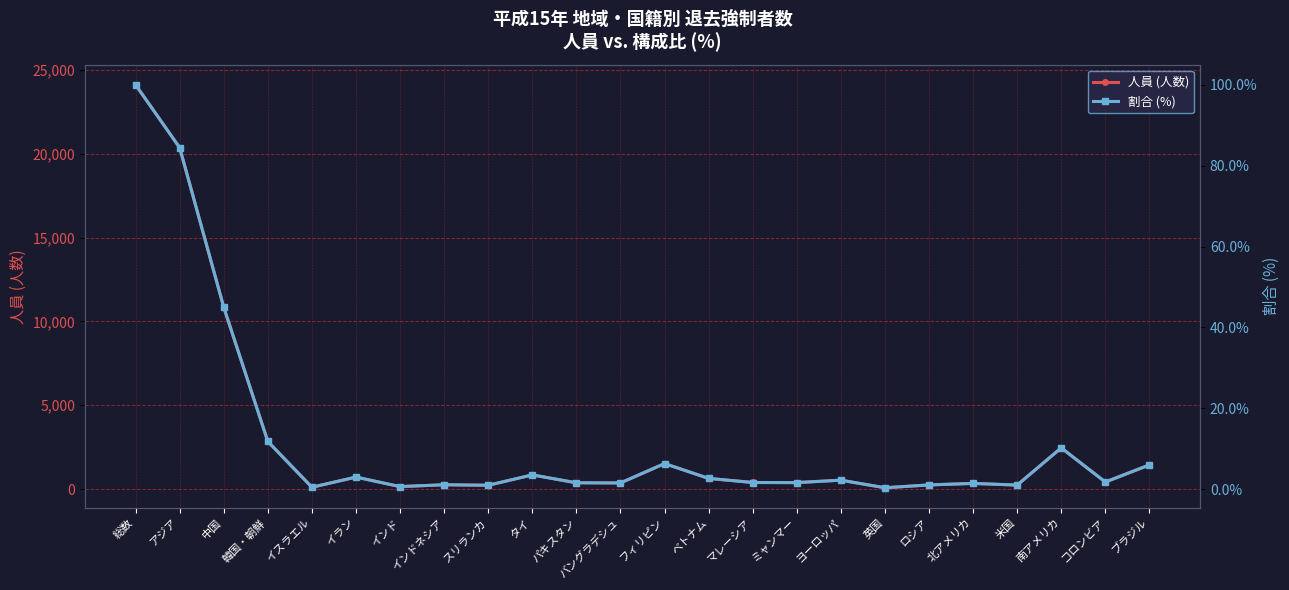

What is the lowest value of the 人員 (人数) series?

80